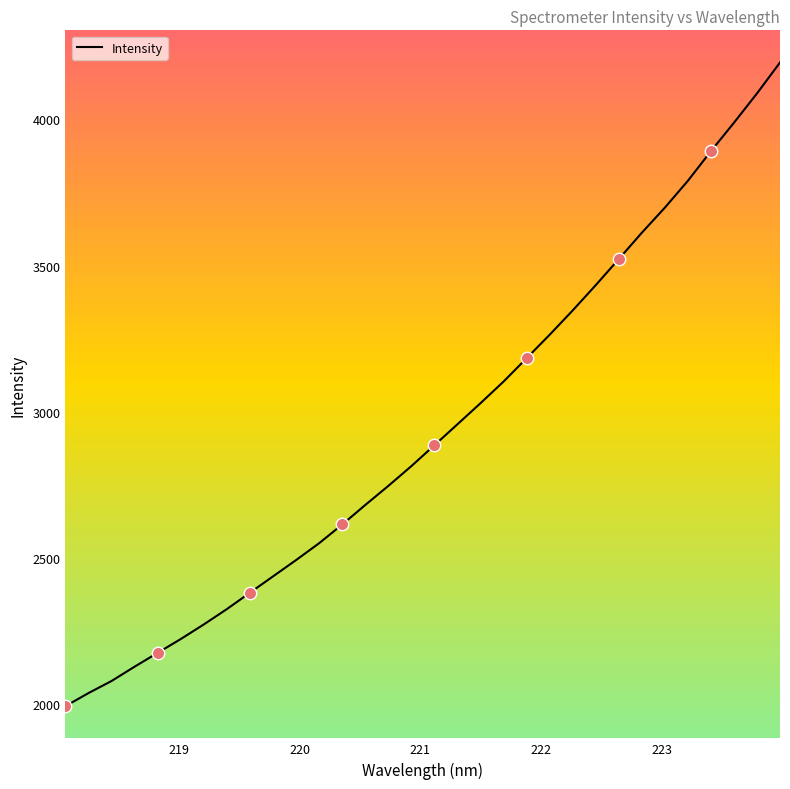

What is the minimum value for Intensity?

1992.7